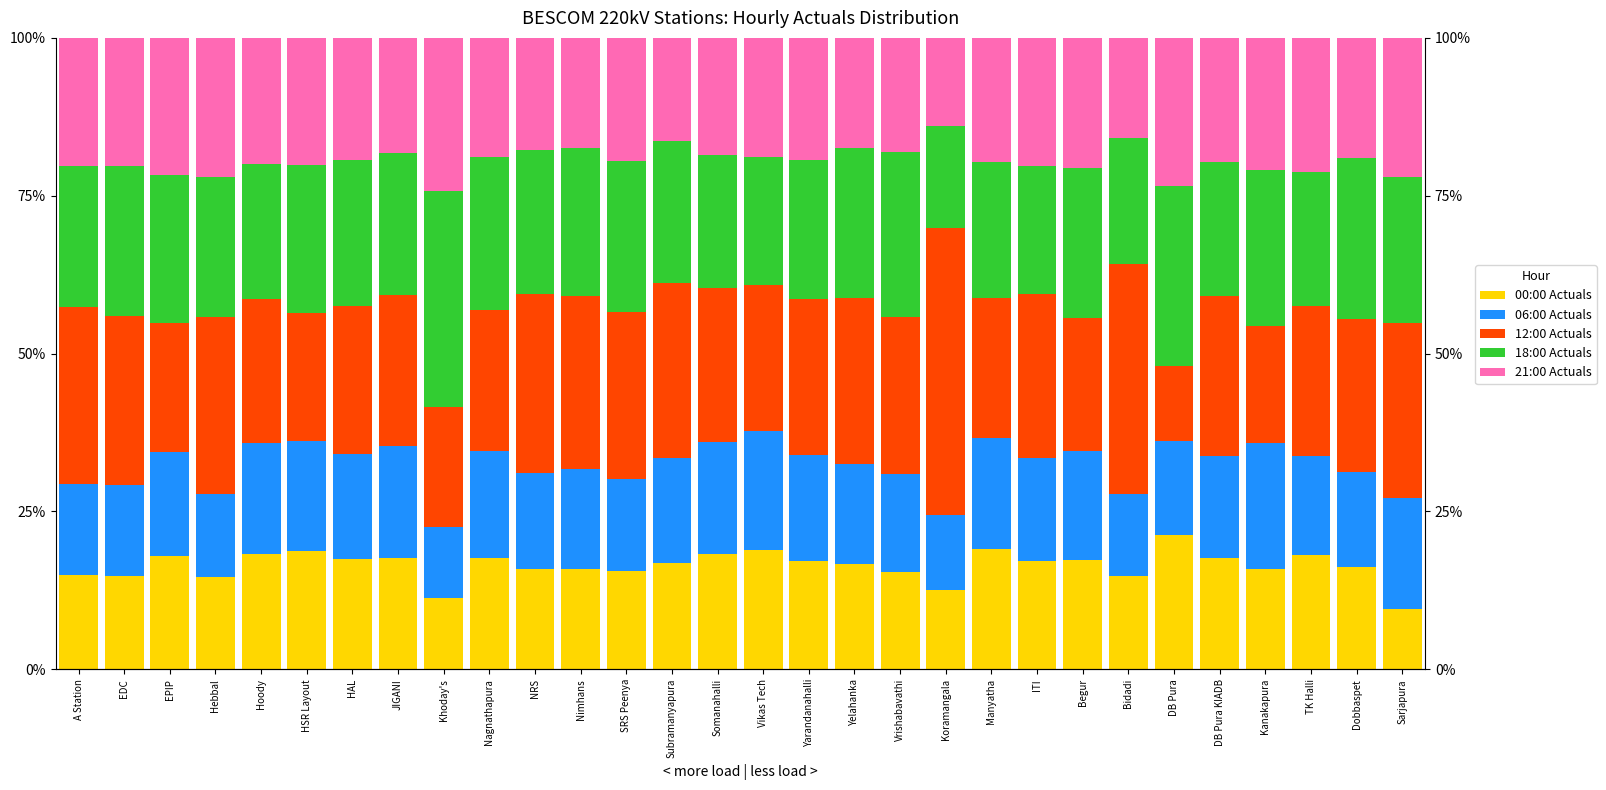

Is the value of 06:00 Actuals at ITI greater than the value of 12:00 Actuals at EDC?

No